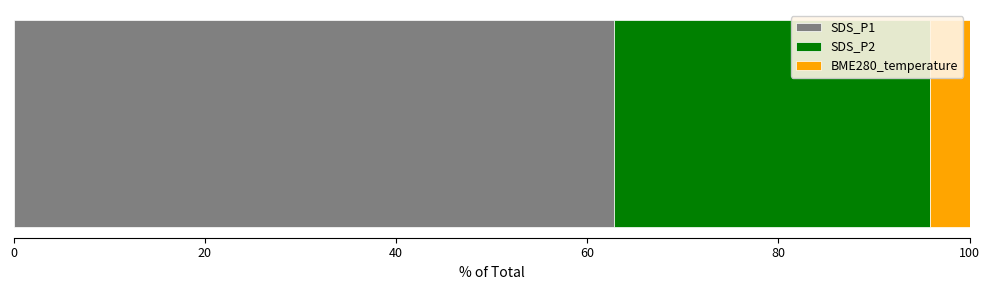

What is the highest value of the SDS_P1 series?

62.8